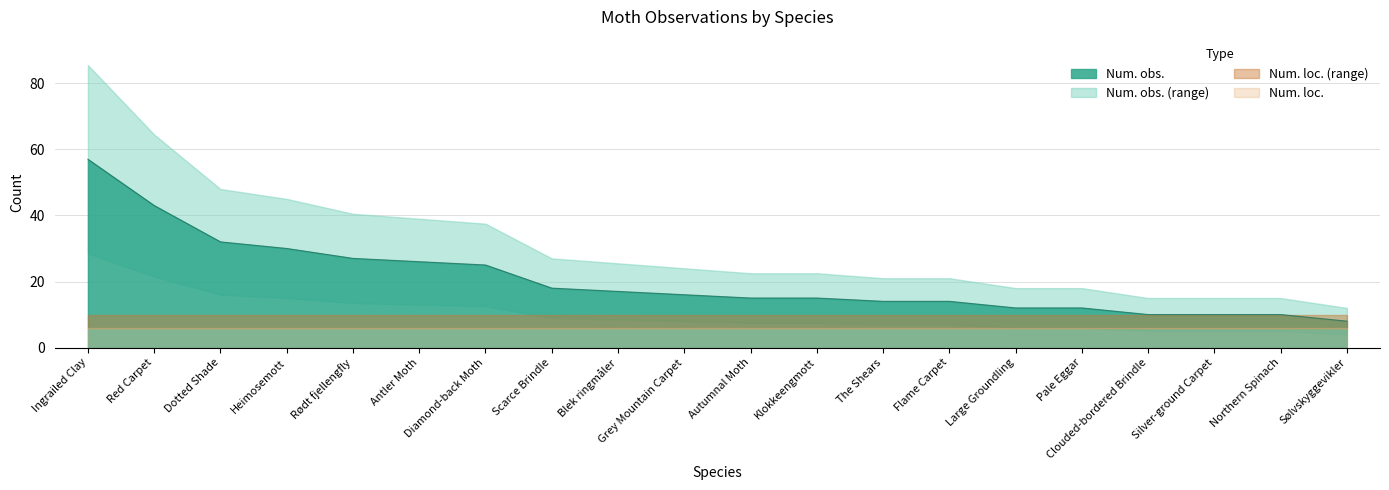

How many categories are shown in the chart?

20